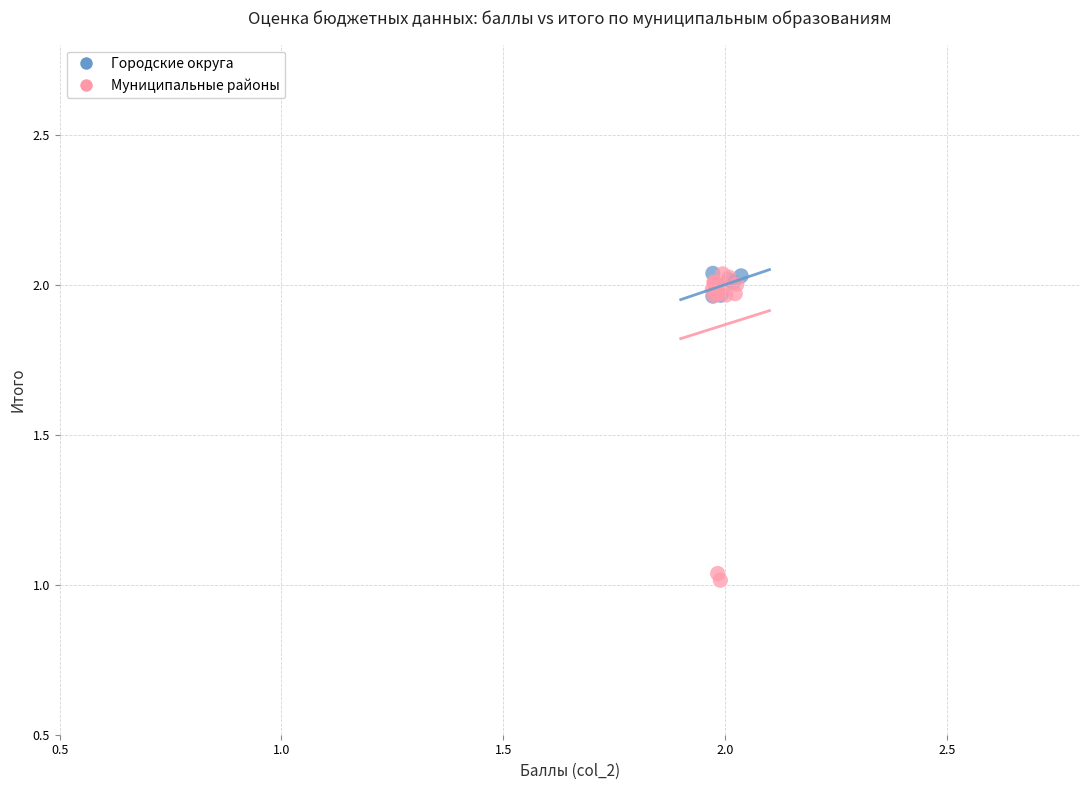

Which series has the largest Y range (max minus min)?

Муниципальные районы